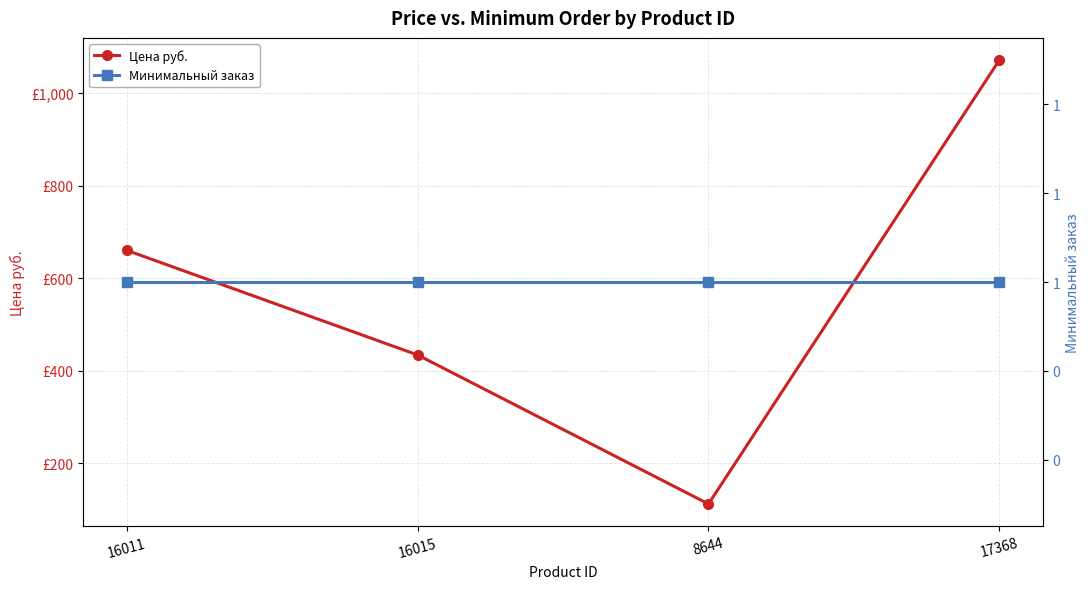

What are all the series names shown in the legend?

Цена руб., Минимальный заказ